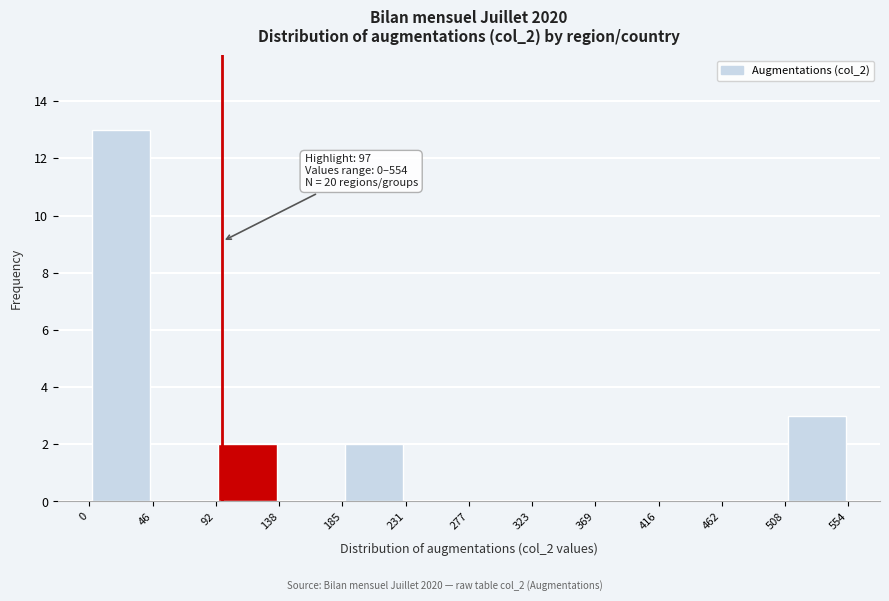

Which range on the x-axis has the tallest bar?

0 to 46